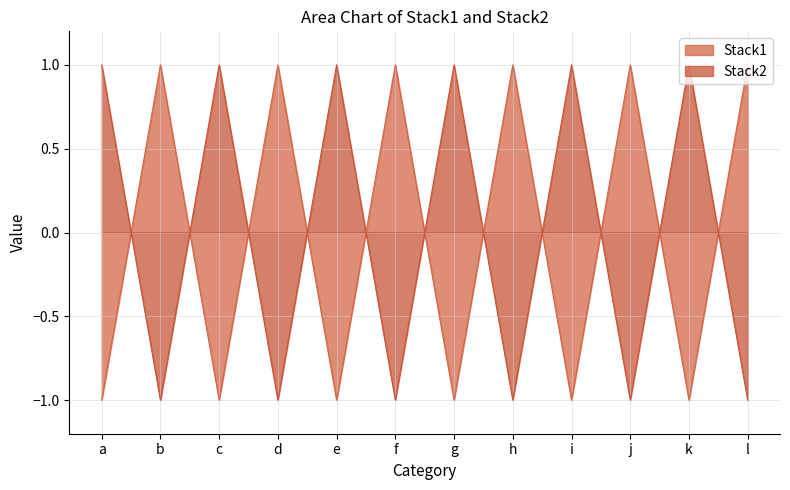

Which series has the largest total across all categories?

Stack1